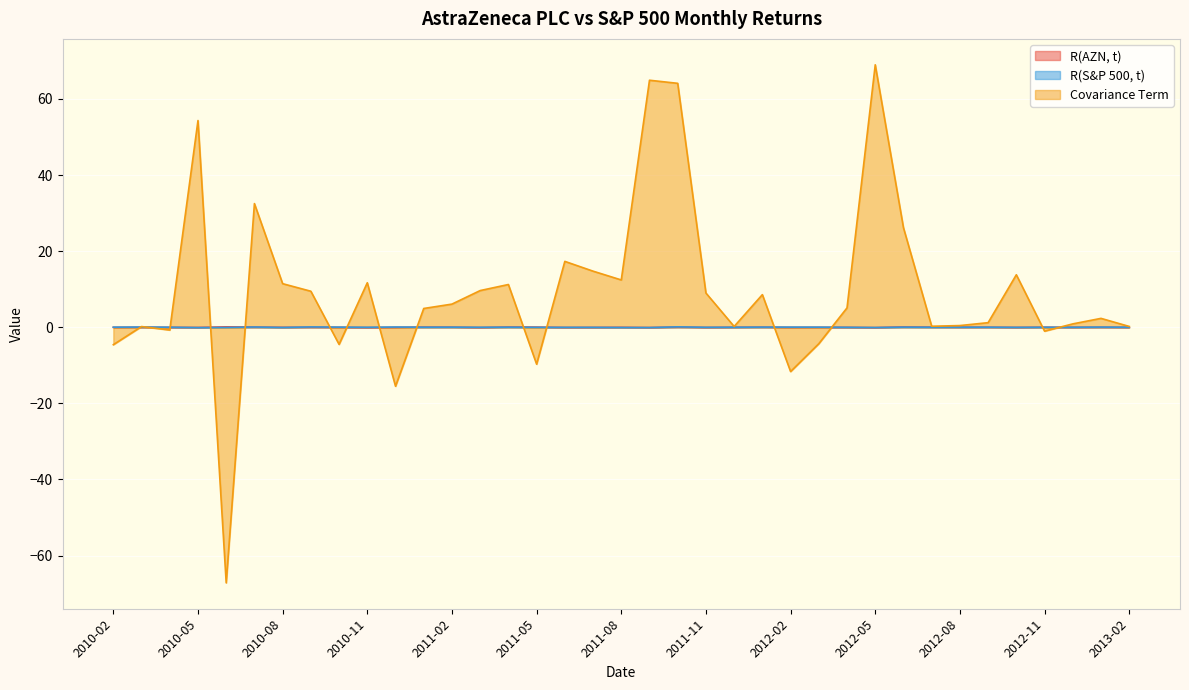

Is the value of Covariance Term at 2012-11 greater than the value of R(AZN, t) at 2010-09?

No